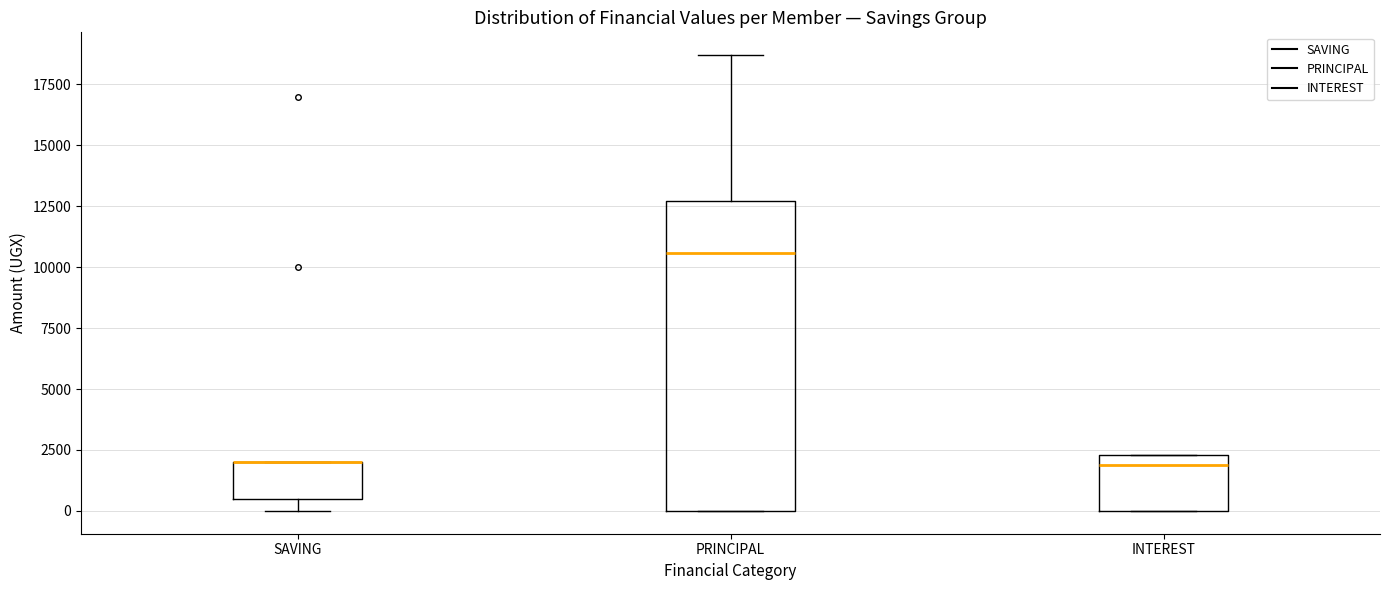

Reading left to right, transcribe this box plot: for each box, give where its median line is, the range the box spans, and where its two whiskers end, as read against the y-axis. The values are not printed on the chart, so give them approximately, as read against the axis.

SAVING: median 2000 (drawn on the box's upper edge), box 500 to 2000, whiskers 0 to 2000
PRINCIPAL: median 10500, box 0 to 12500, whiskers 0 to 18500
INTEREST: median 2000, box 0 to 2500, whiskers 0 to 2500